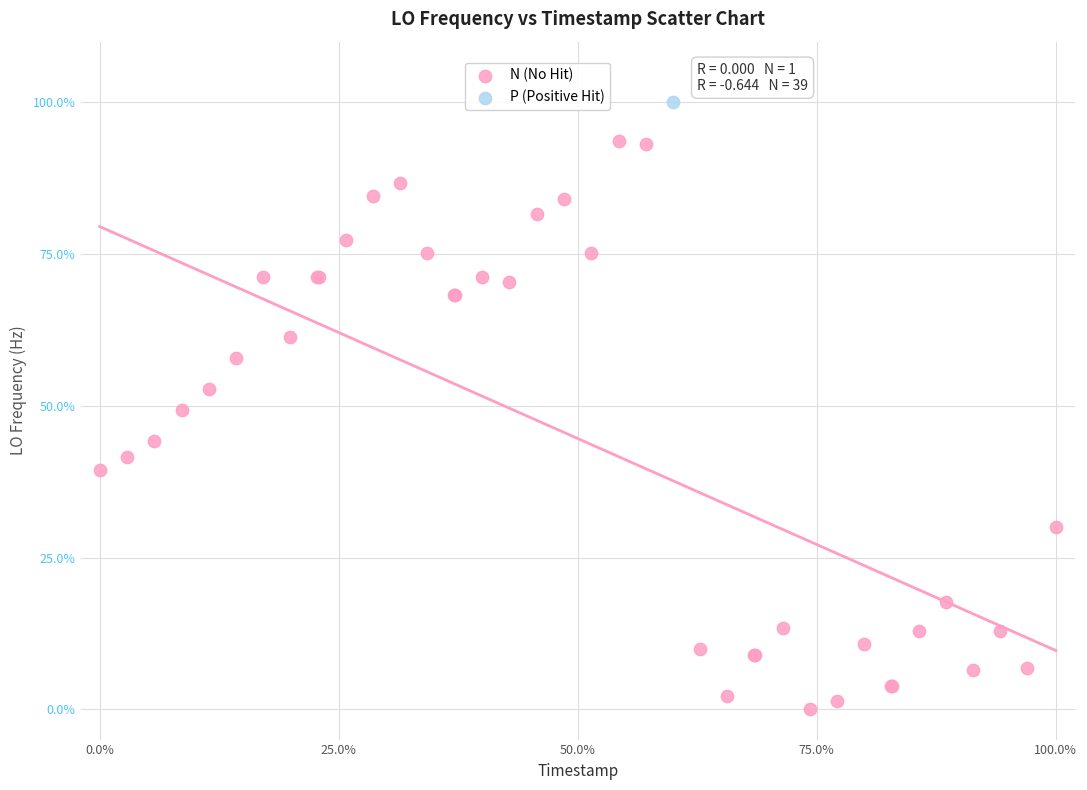

What are all the series names shown in the legend?

N (No Hit), P (Positive Hit)